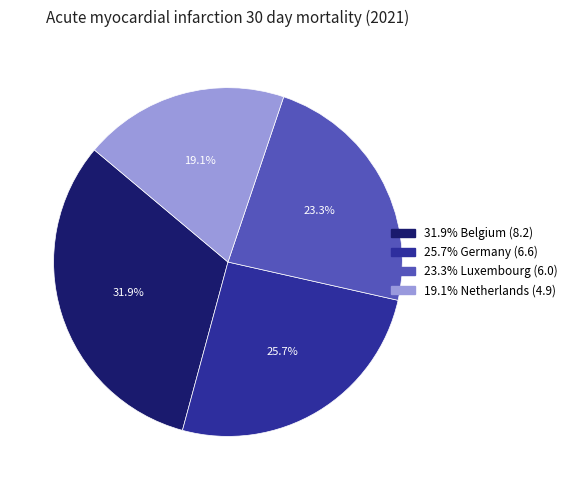

Is there a majority slice in this chart?

No